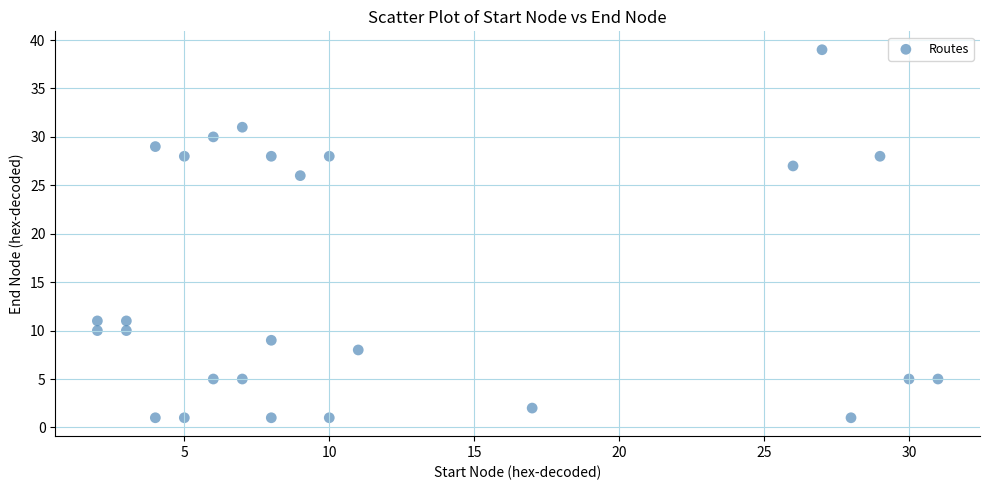

What Y value in the scatter plot is closest to 20?

26